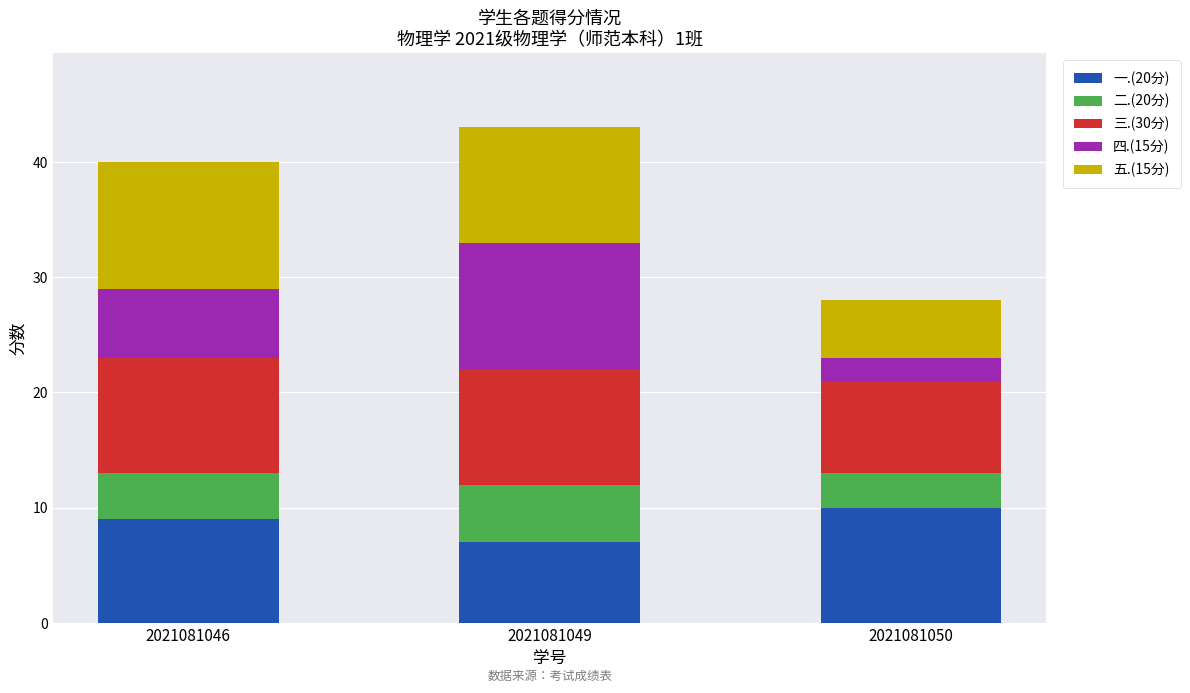

The value of 一.(20分) at 2021081049 is 13. True or false?

False